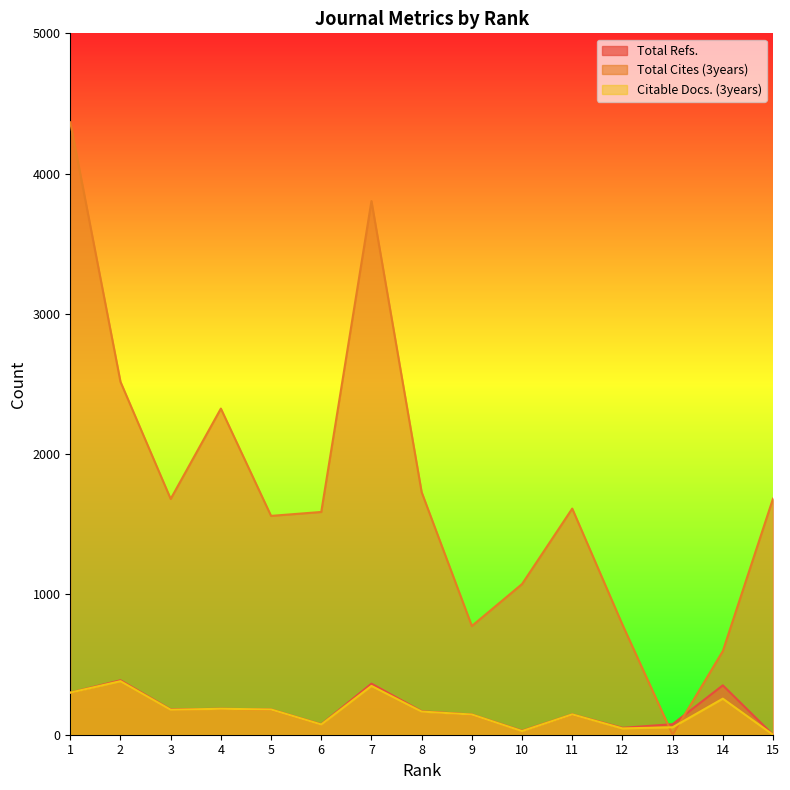

At which label does Total Refs. first exceed 167?

1